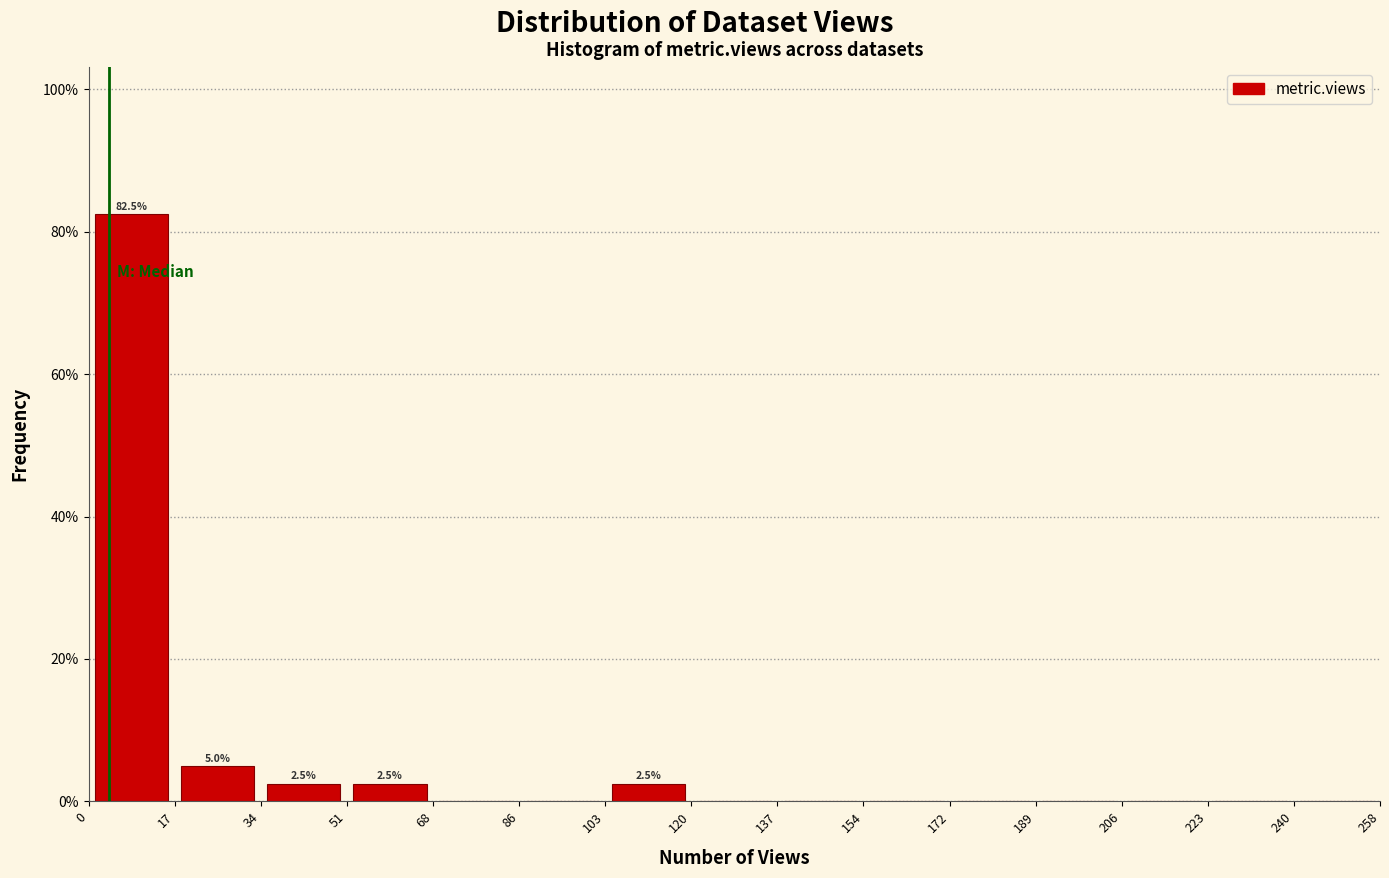

Which range on the x-axis has the tallest bar?

0 to 17